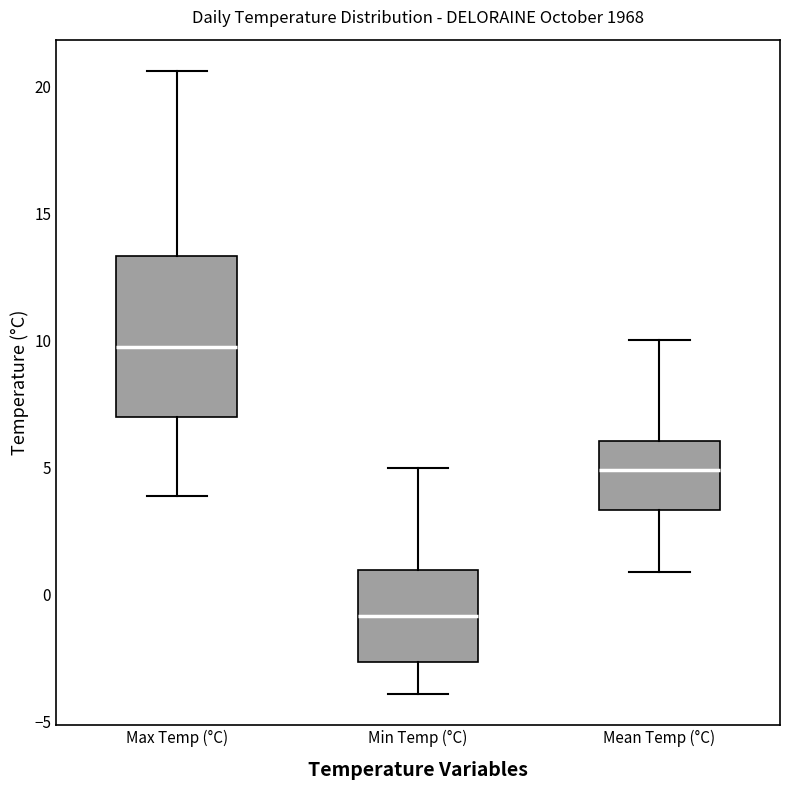

Which box's median line is the lowest?

Min Temp (°C)